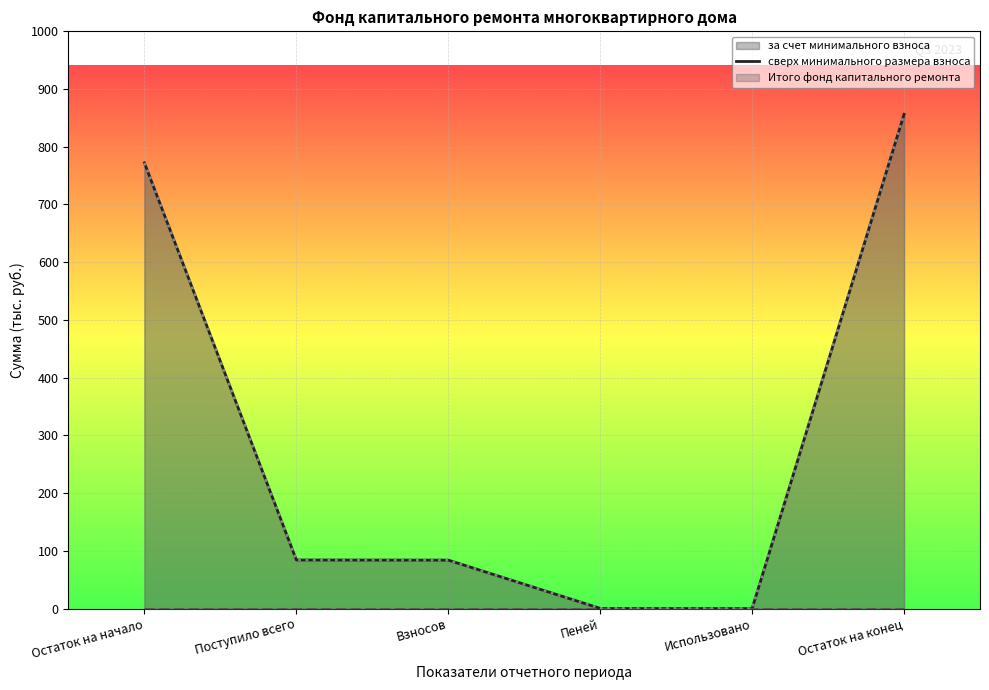

Reading right to left, what are all the values shown in this chart?

за счет минимального взноса (линия): Остаток на конец=856.2	Использовано=0.0	Пеней=0.2	Взносов=83.9	Поступило всего=84.1	Остаток на начало=772.1
сверх минимального размера взноса (линия): Остаток на конец=0.0	Использовано=0.0	Пеней=0.0	Взносов=0.0	Поступило всего=0.0	Остаток на начало=0.0
Итого фонд капитального ремонта (линия): Остаток на конец=856.2	Использовано=0.0	Пеней=0.2	Взносов=83.9	Поступило всего=84.1	Остаток на начало=772.1